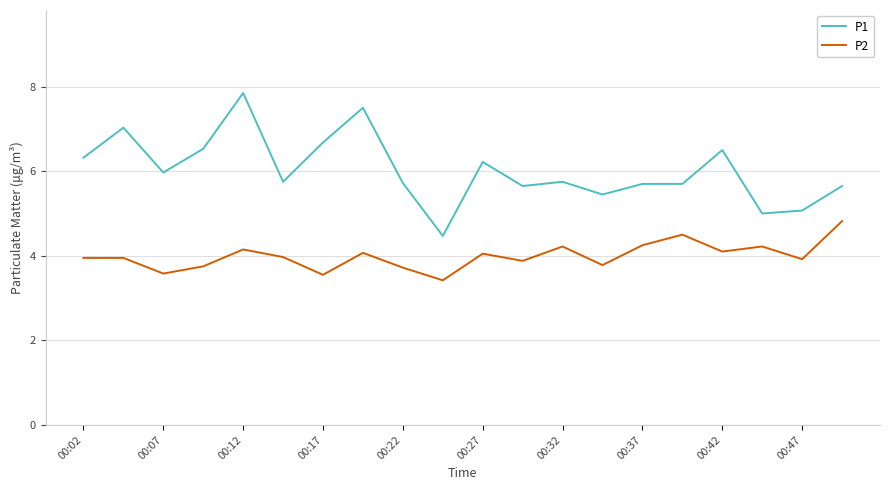

What are all the series names shown in the legend?

P1, P2